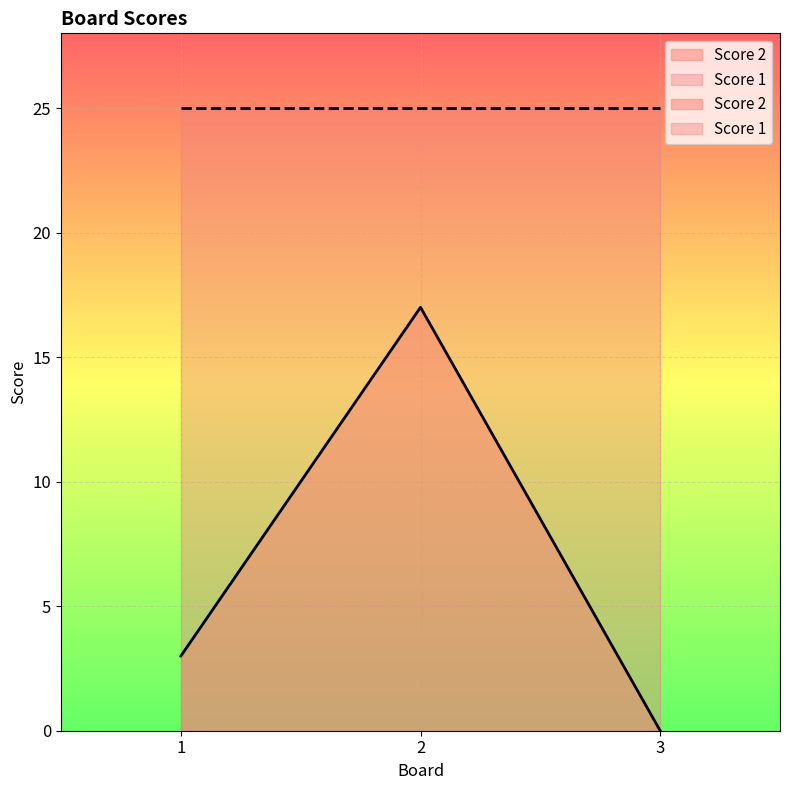

List the labels in order of value, largest first.

2, 1, 3